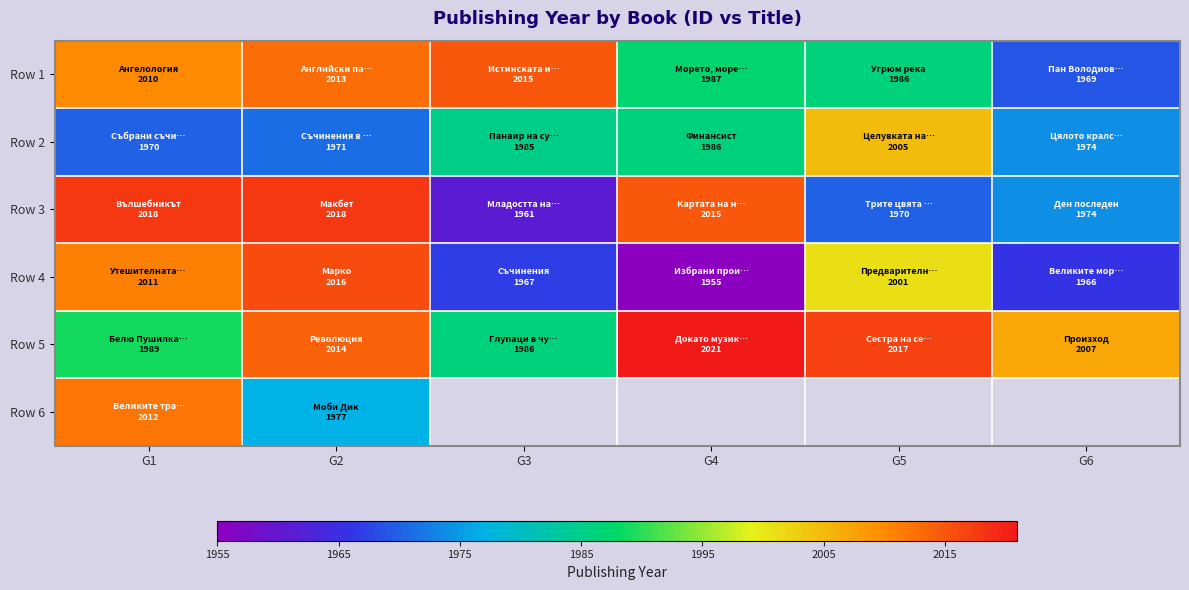

List the series in order of their peak value, lowest first.

Row 2, Row 6, Row 1, Row 4, Row 3, Row 5